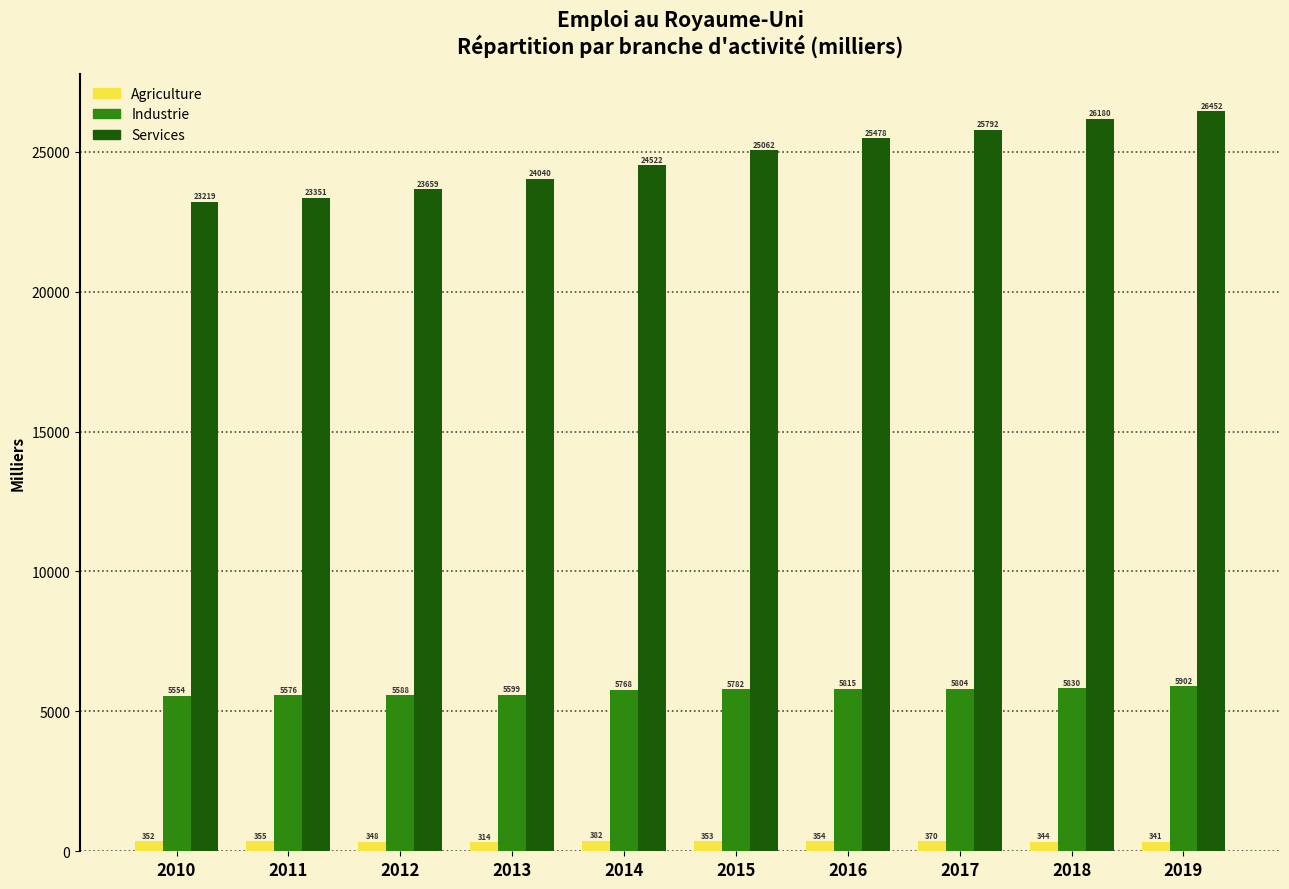

Which series has the largest total across all categories?

Services